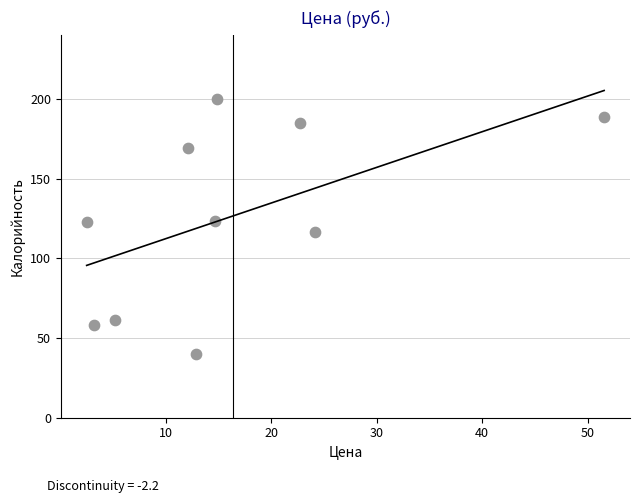

What is the range of X values (max minus min)?

49.0